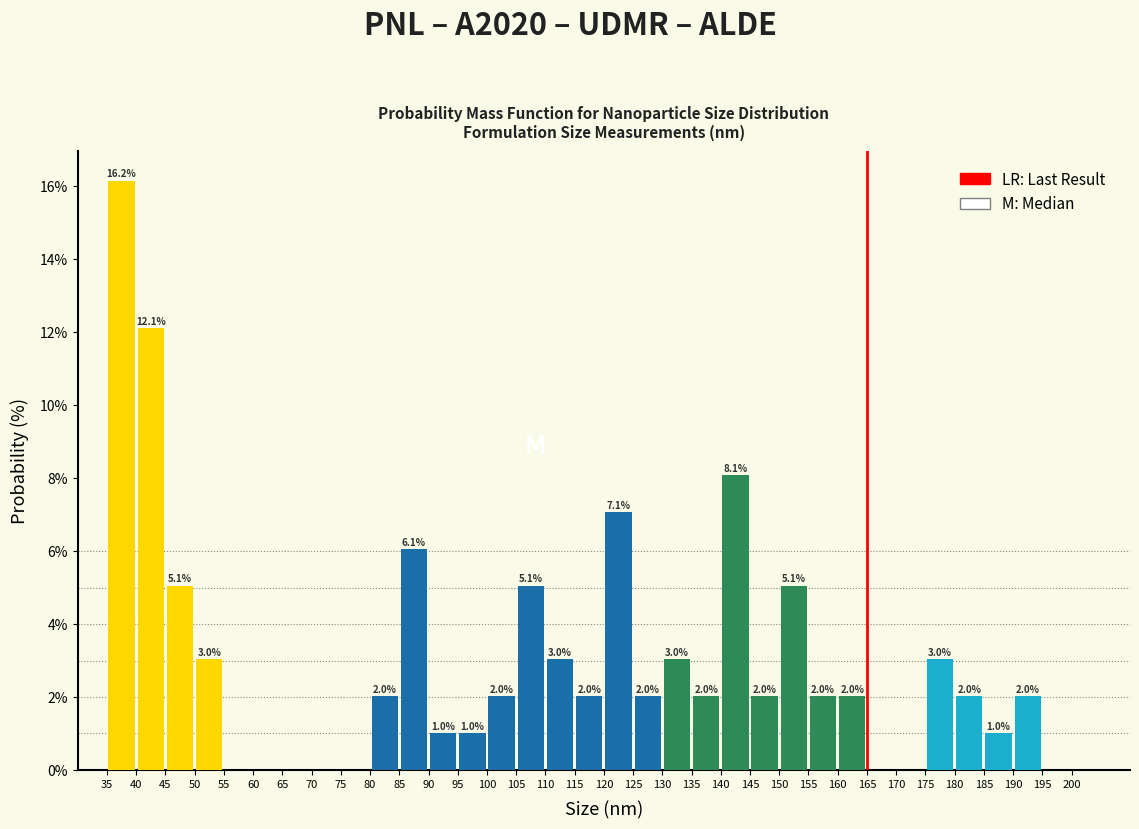

Over which range of the x-axis is the bar tallest?

35 to 40